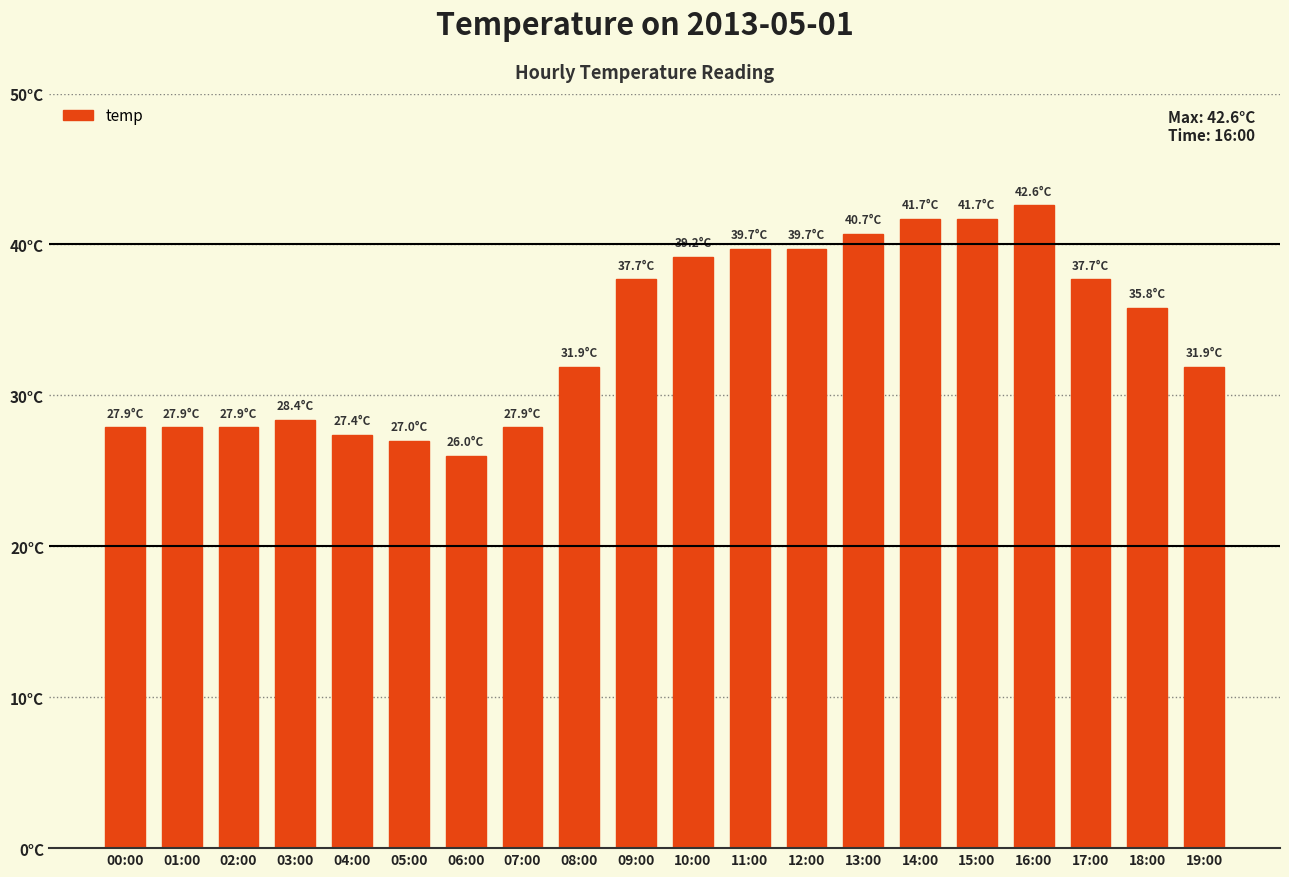

Reading left to right, list all the values displayed in this chart.

27.9	27.9	27.9	28.4	27.4	27.0	26.0	27.9	31.9	37.7	39.2	39.7	39.7	40.7	41.7	41.7	42.6	37.7	35.8	31.9